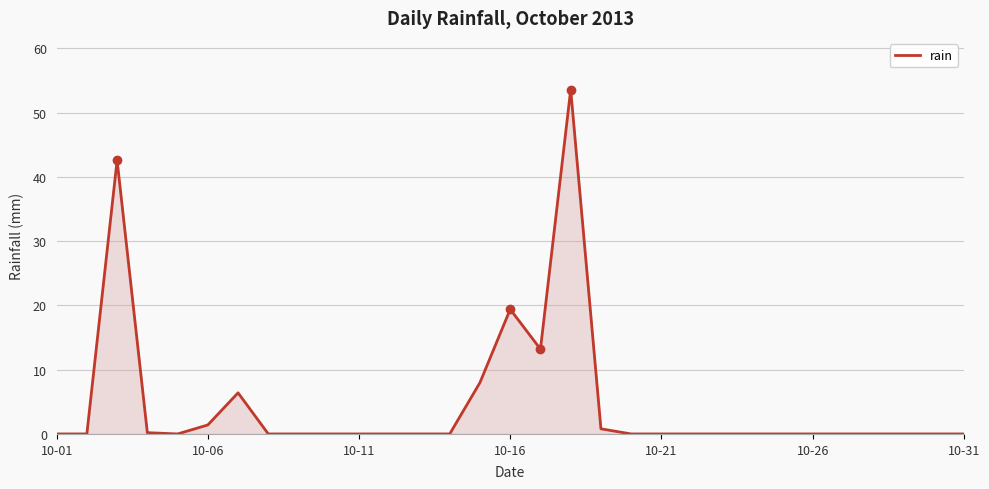

What is the difference between the maximum and minimum values?

53.6